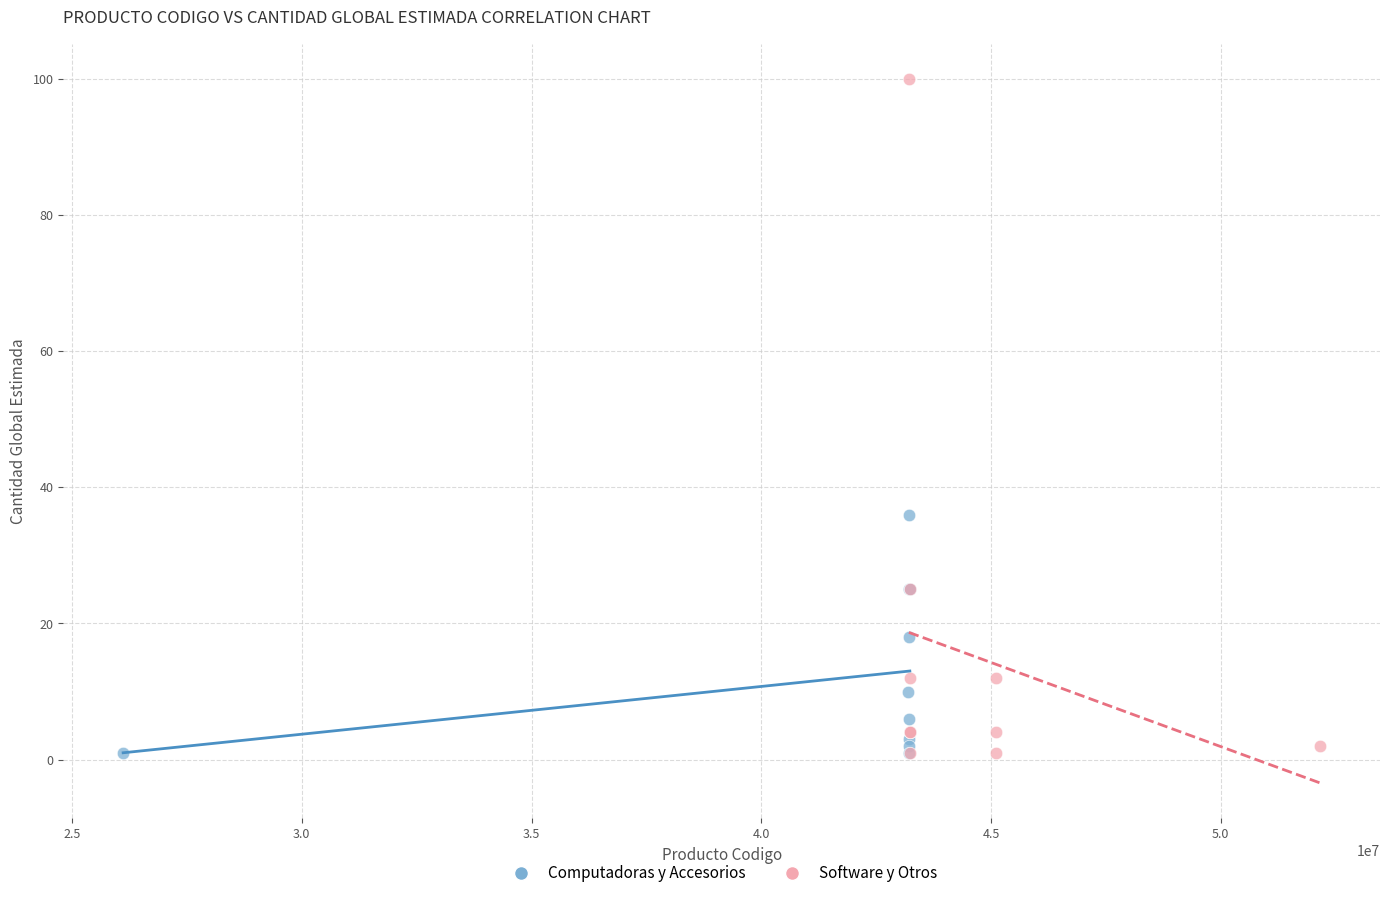

What are all the series names shown in the legend?

Computadoras y Accesorios, Software y Otros